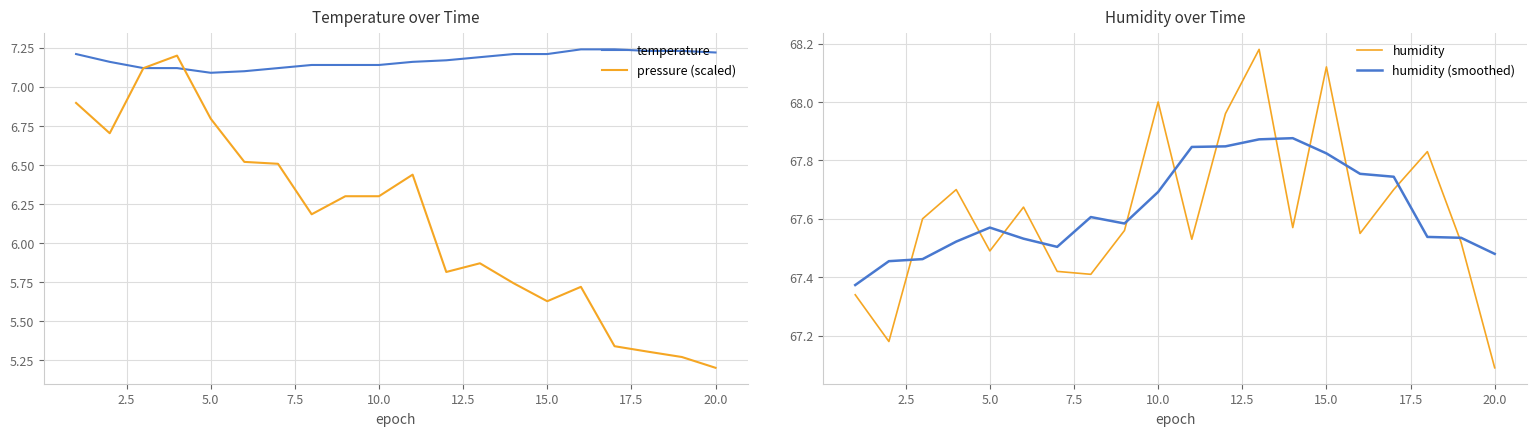

Is it true that pressure (scaled) equals 3.7 at 22.5?

False